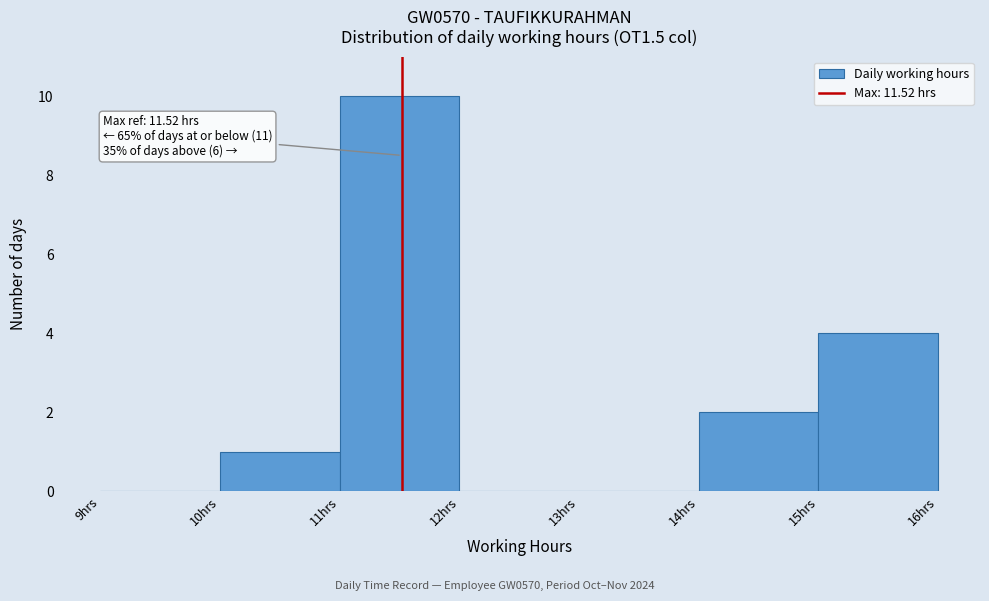

Which range on the x-axis has the tallest bar?

11 to 12